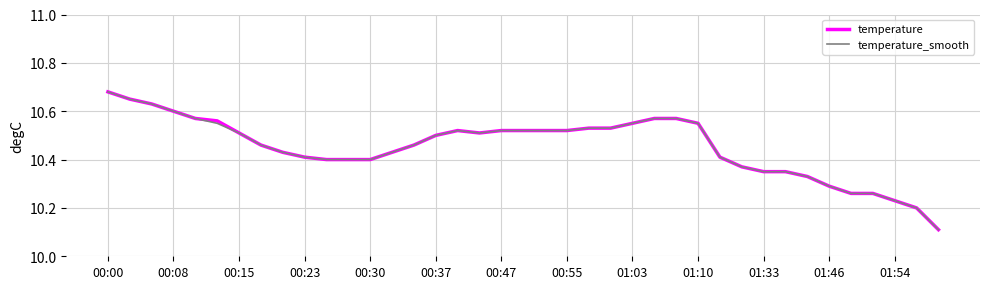

What is the smallest value displayed?

10.1